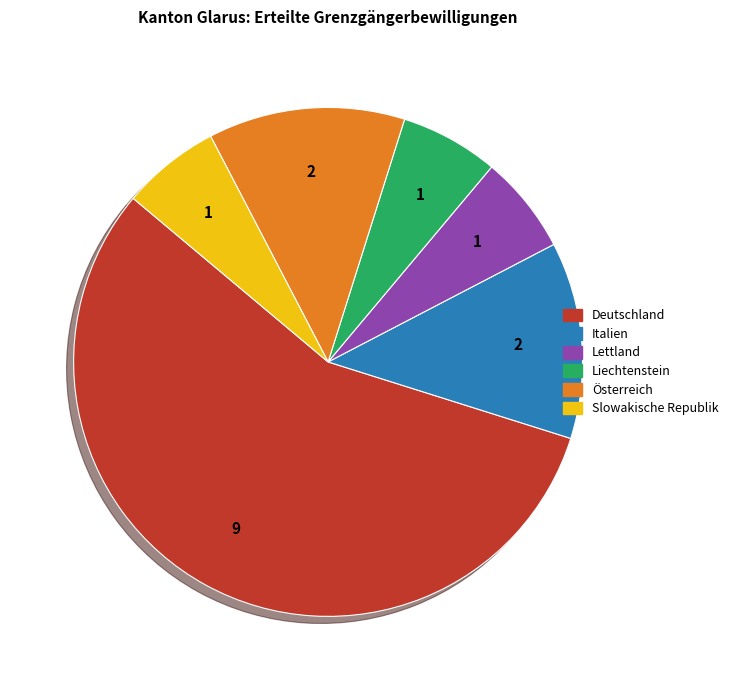

What is the largest slice in the pie chart?

Deutschland